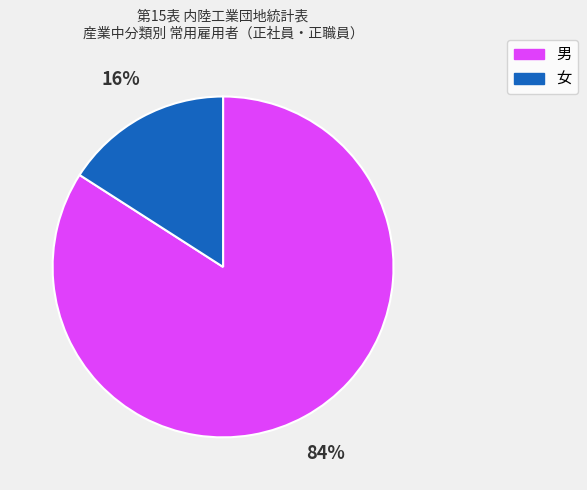

Count the number of slices in the pie.

2